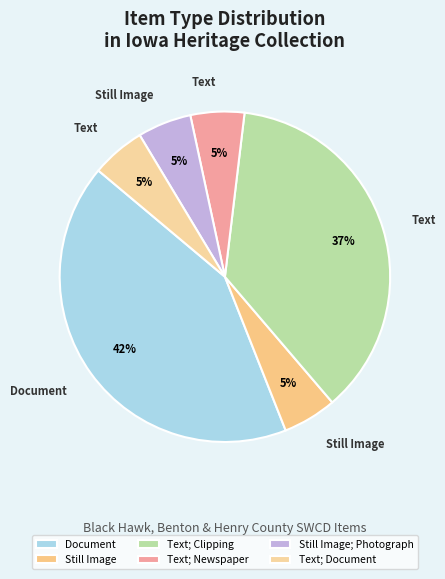

To the nearest percent, what is the average slice percentage?

17%